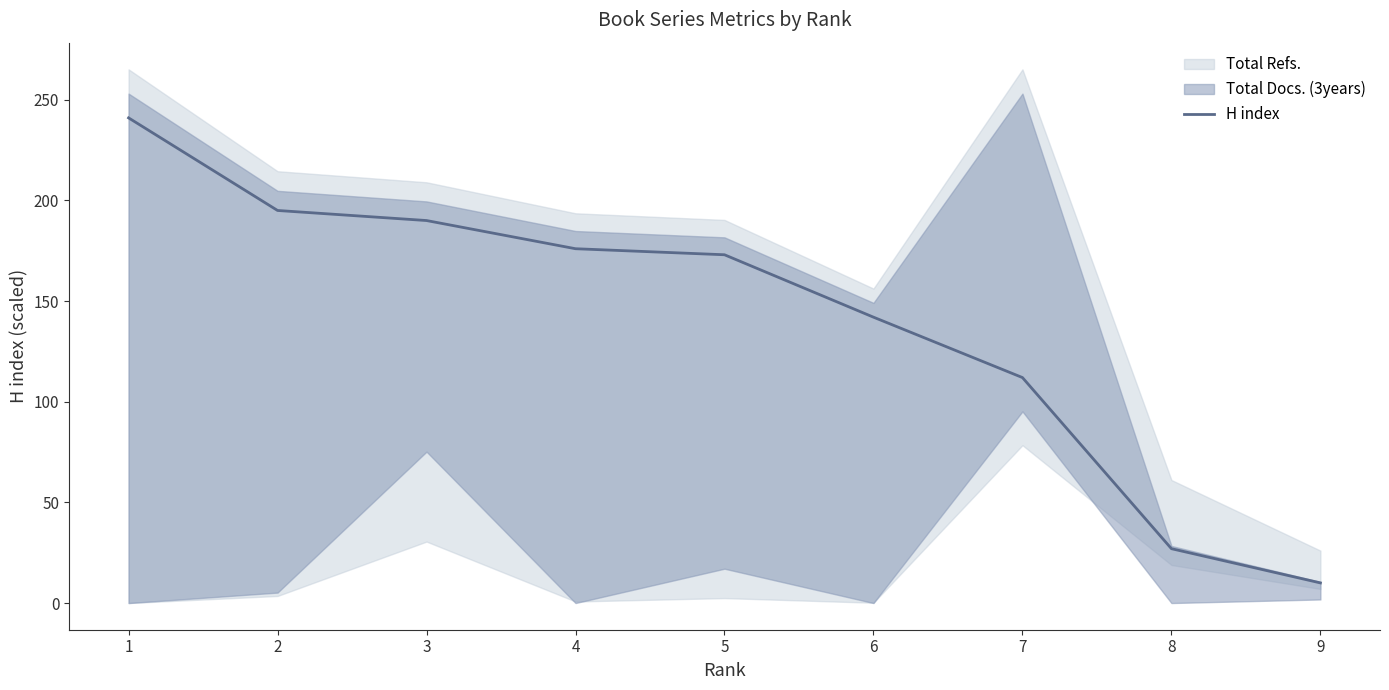

Reading left to right, extract all data points from this chart.

1=241	2=195	3=190	4=176	5=173	6=142	7=112	8=27	9=10